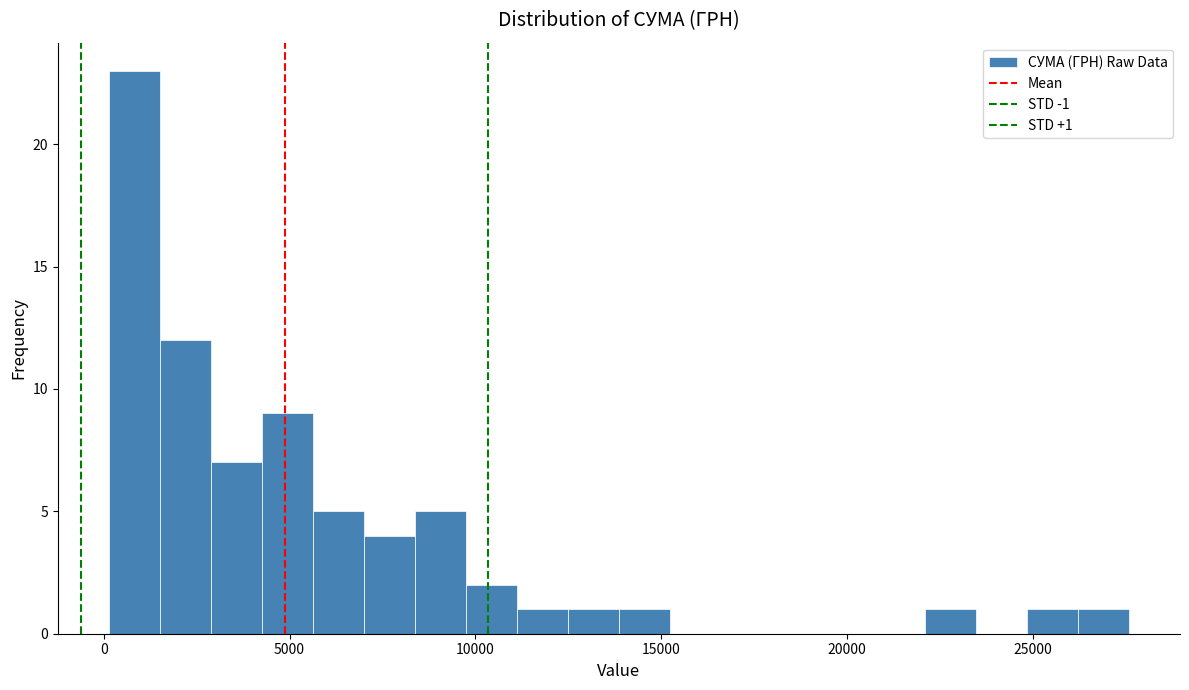

Read against the x-axis, roughly where is the centre of the tallest bar?

1000